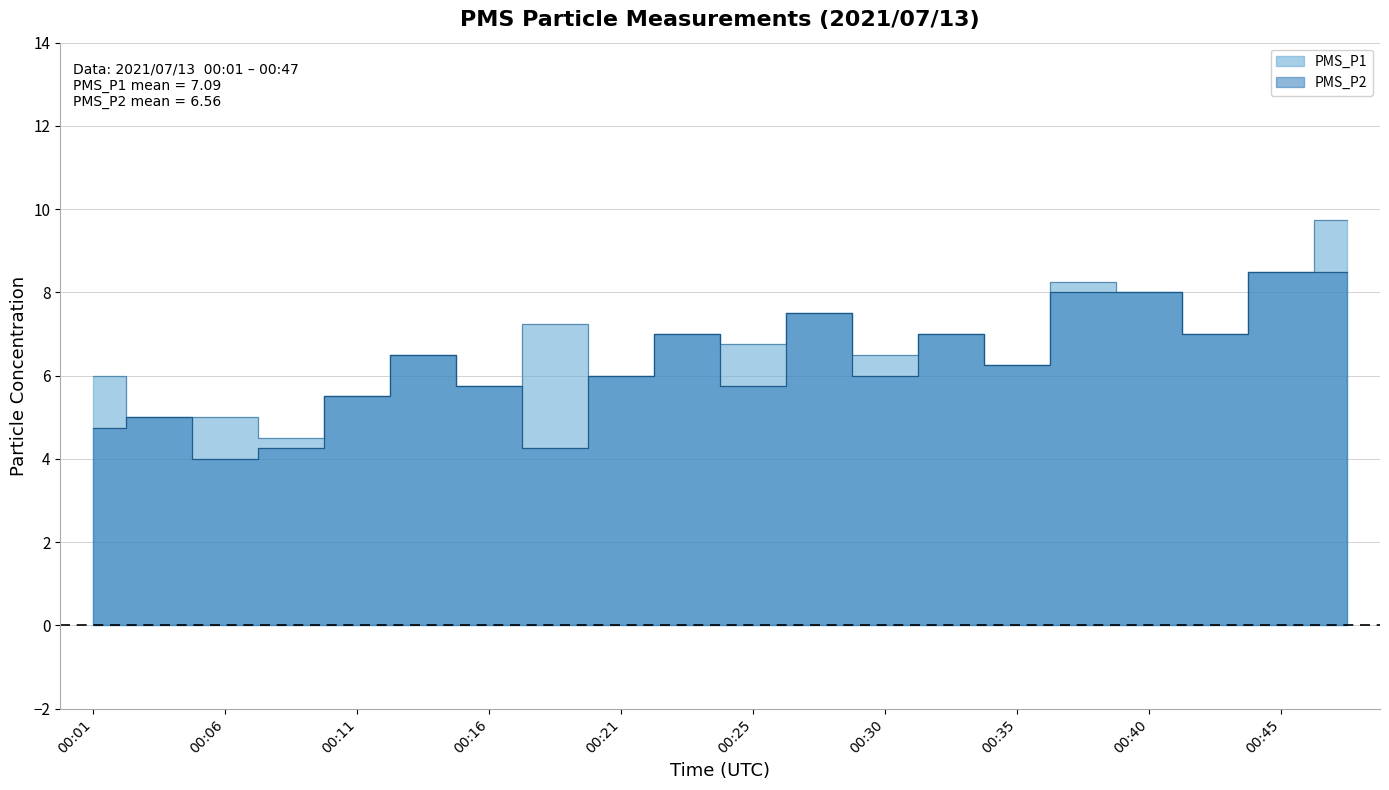

What is the difference between the maximum and minimum values in the PMS_P1 series?

5.2